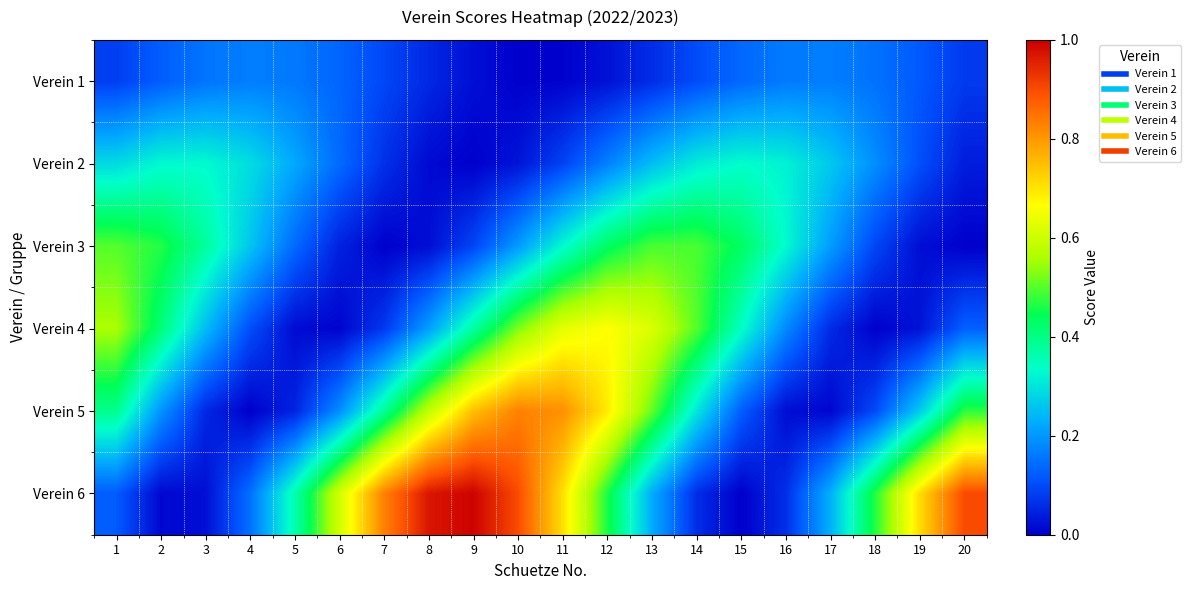

Reading right to left, list all the values displayed in this chart.

Verein 1: 20=0.1	19=0.1	18=0.1	17=0.2	16=0.2	15=0.1	14=0.1	13=0.1	12=0.0	11=0.0	10=0.0	9=0.0	8=0.1	7=0.1	6=0.1	5=0.2	4=0.2	3=0.2	2=0.1	1=0.1
Verein 2: 20=0.0	19=0.1	18=0.2	17=0.3	16=0.3	15=0.3	14=0.3	13=0.2	12=0.2	11=0.1	10=0.0	9=0.0	8=0.0	7=0.1	6=0.1	5=0.2	4=0.3	3=0.3	2=0.3	1=0.3
Verein 3: 20=0.0	19=0.0	18=0.1	17=0.2	16=0.3	15=0.4	14=0.5	13=0.5	12=0.4	11=0.3	10=0.2	9=0.1	8=0.0	7=0.0	6=0.0	5=0.1	4=0.3	3=0.4	2=0.5	1=0.5
Verein 4: 20=0.1	19=0.0	18=0.0	17=0.1	16=0.2	15=0.3	14=0.5	13=0.6	12=0.7	11=0.6	10=0.5	9=0.4	8=0.2	7=0.1	6=0.0	5=0.0	4=0.1	3=0.2	2=0.4	1=0.6
Verein 5: 20=0.5	19=0.3	18=0.1	17=0.0	16=0.0	15=0.1	14=0.3	13=0.5	12=0.7	11=0.8	10=0.8	9=0.7	8=0.6	7=0.4	6=0.2	5=0.0	4=0.0	3=0.1	2=0.2	1=0.4
Verein 6: 20=0.9	19=0.7	18=0.5	17=0.2	16=0.1	15=0.0	14=0.1	13=0.2	12=0.5	11=0.7	10=0.9	9=1.0	8=1.0	7=0.8	6=0.6	5=0.4	4=0.1	3=0.0	2=0.0	1=0.1